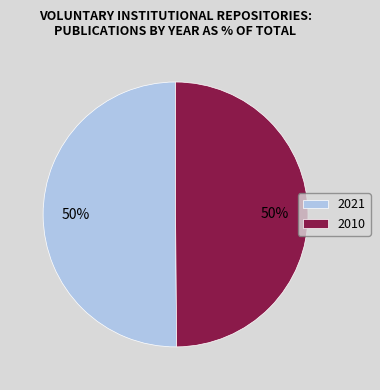

True or false: 2021 accounts for 56% of the total.

False